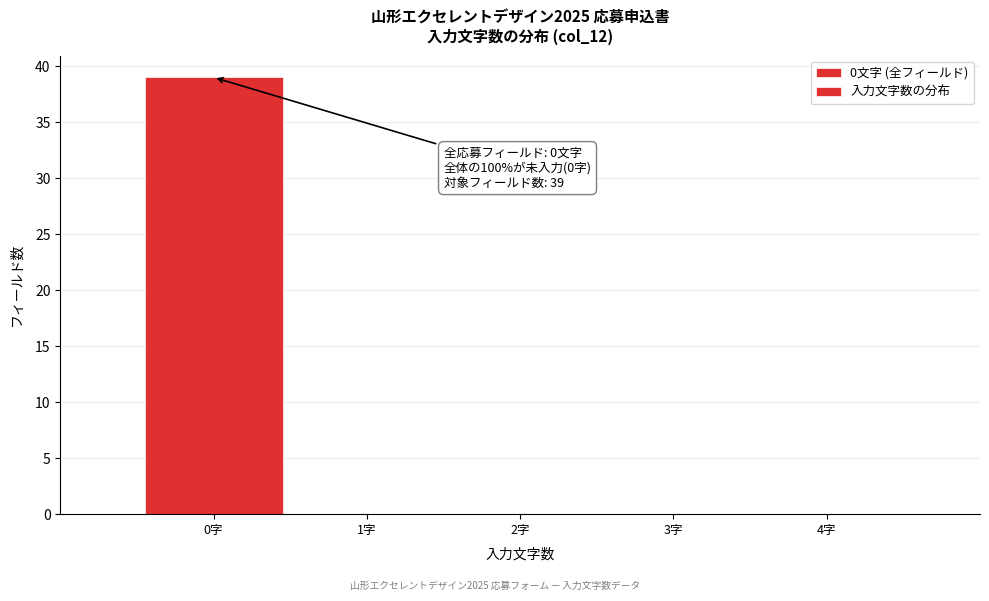

Which range on the x-axis has the tallest bar?

-0.5 to 0.5